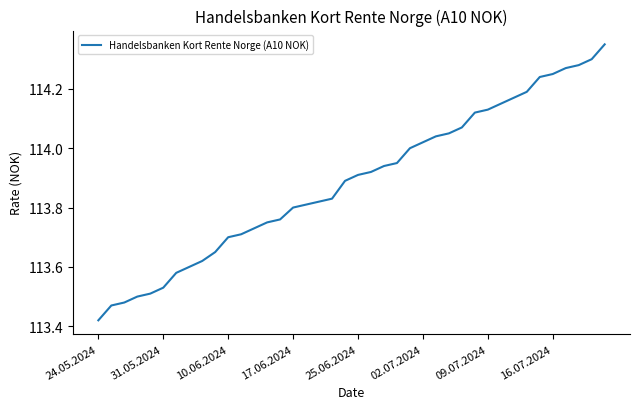

True or false: there are more than 1 points higher than both neighbors.

False